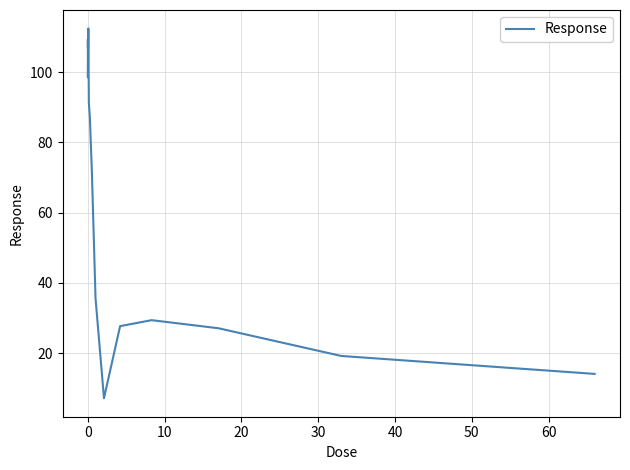

What is the minimum value shown in the chart?

7.1